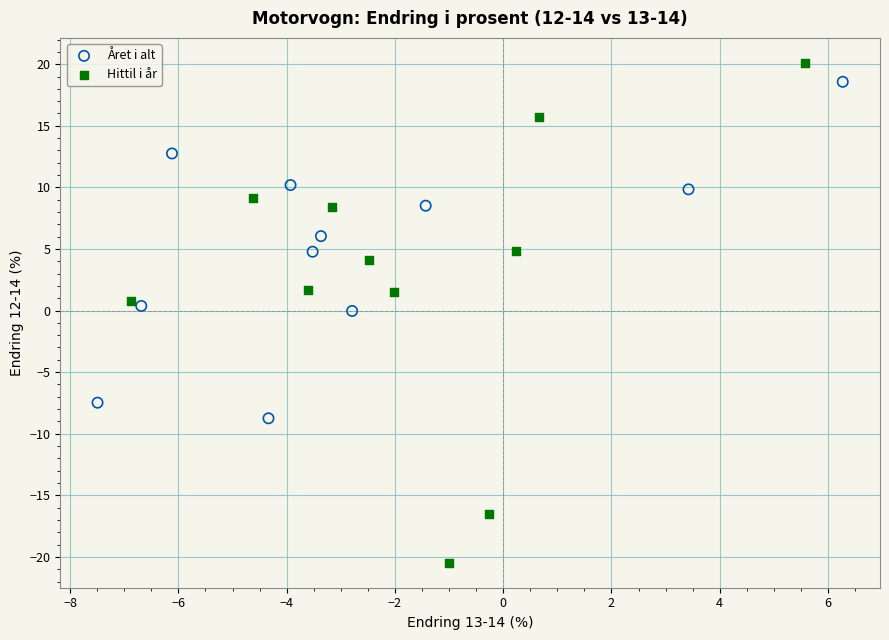

Which series has the largest Y range (max minus min)?

Hittil i år